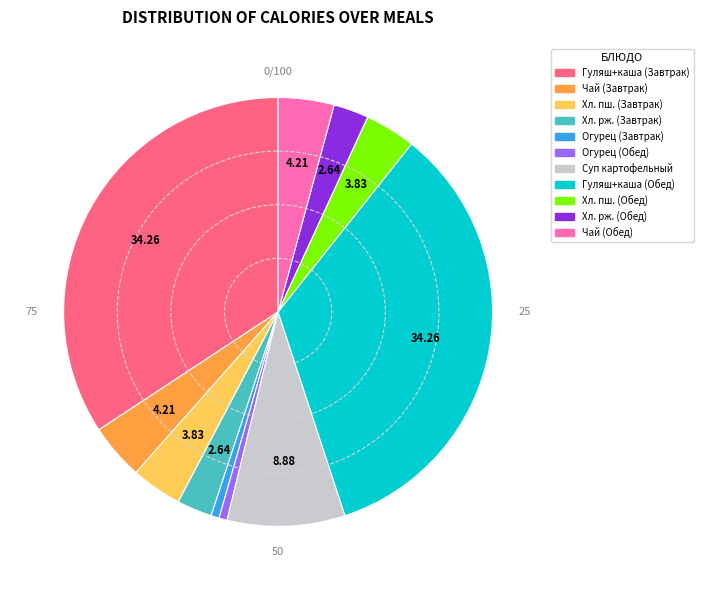

Does any single category account for the majority?

No